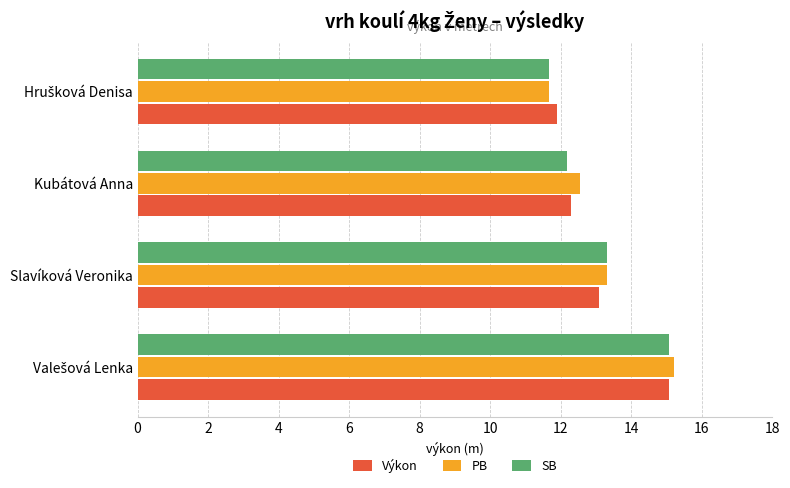

Is it true that PB equals 12.6 at Kubátová Anna?

True